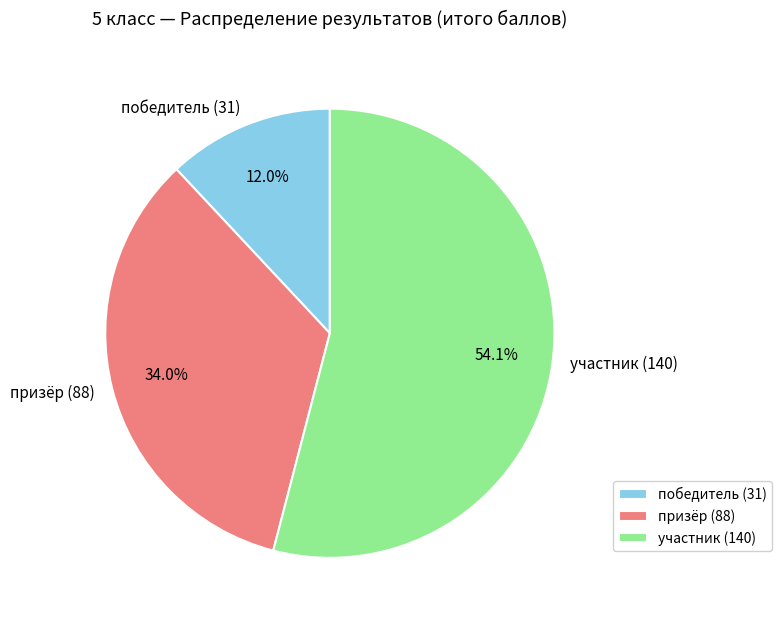

Rank the categories by value from highest to lowest.

участник (140), призёр (88), победитель (31)